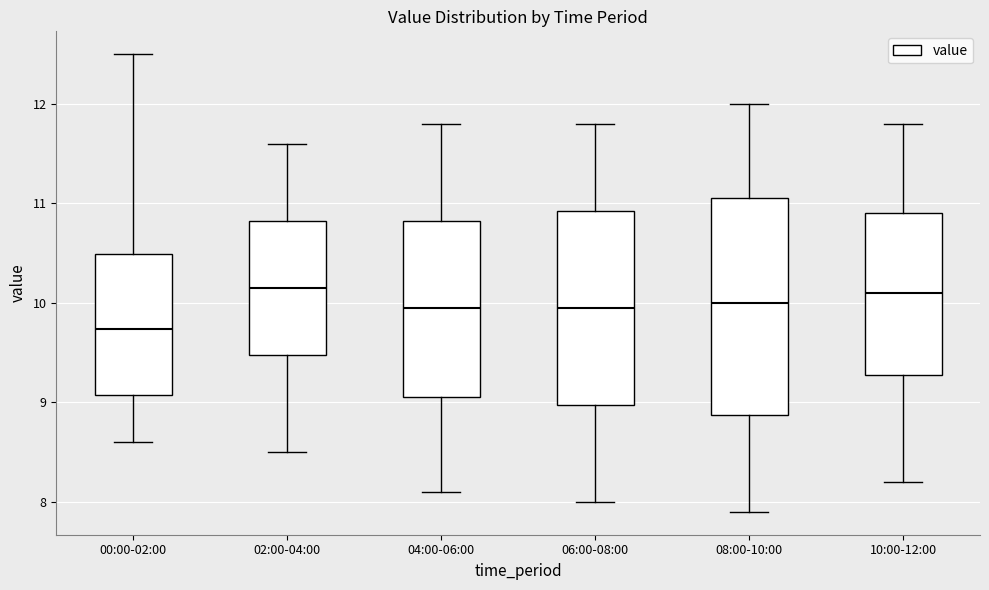

Where does the lower whisker of the box for 08:00-10:00 end on the y-axis? The values are not printed on the chart, so give them approximately, as read against the axis.

7.9